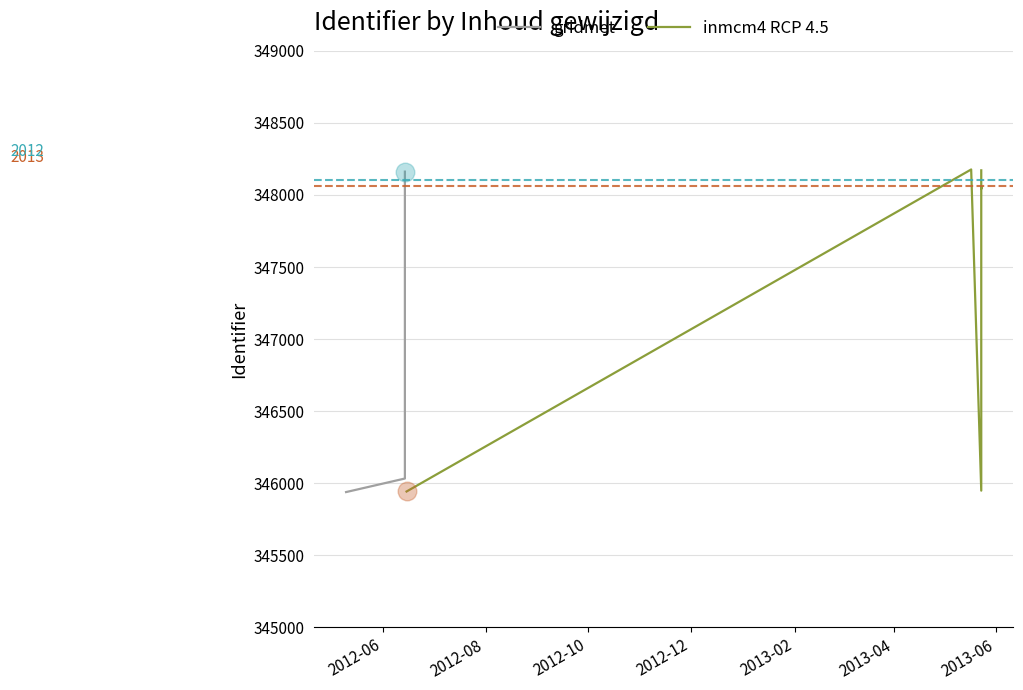

At which category is the sum across all series the highest?

2013-04